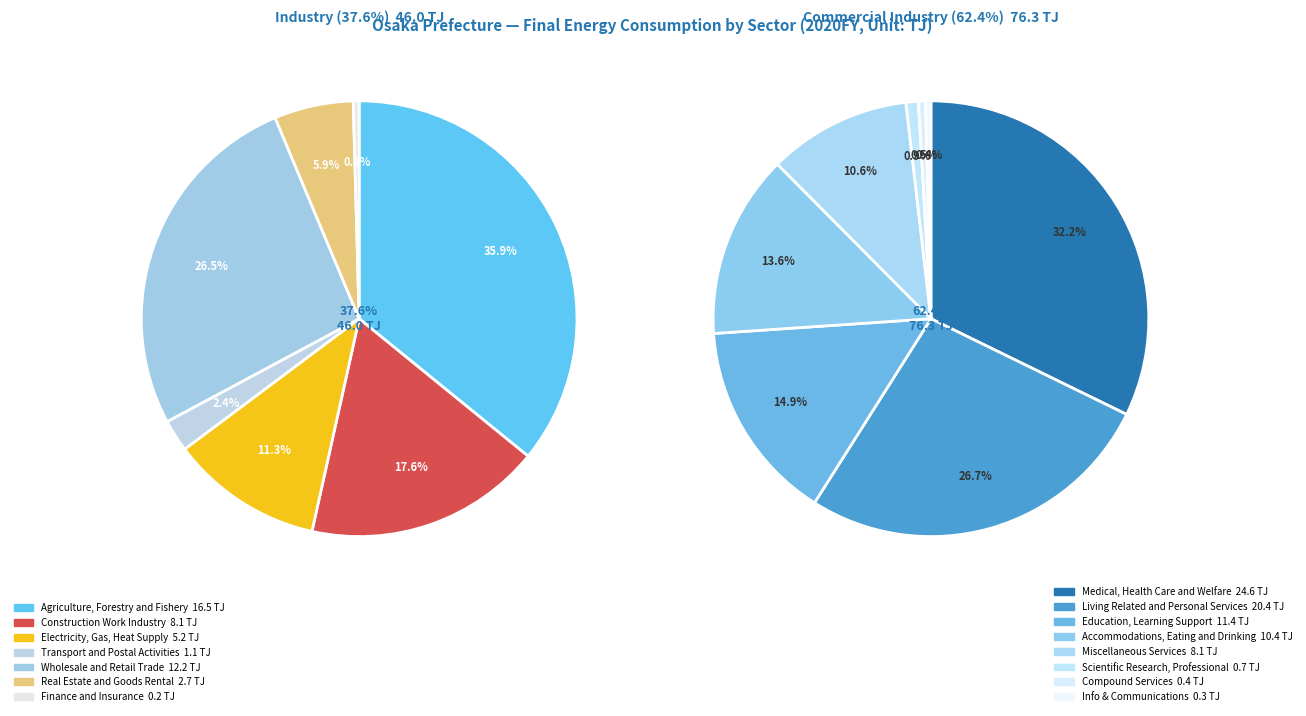

Do Wholesale and Retail Trade and Living Related and Personal Services together represent more than half of the pie?

No